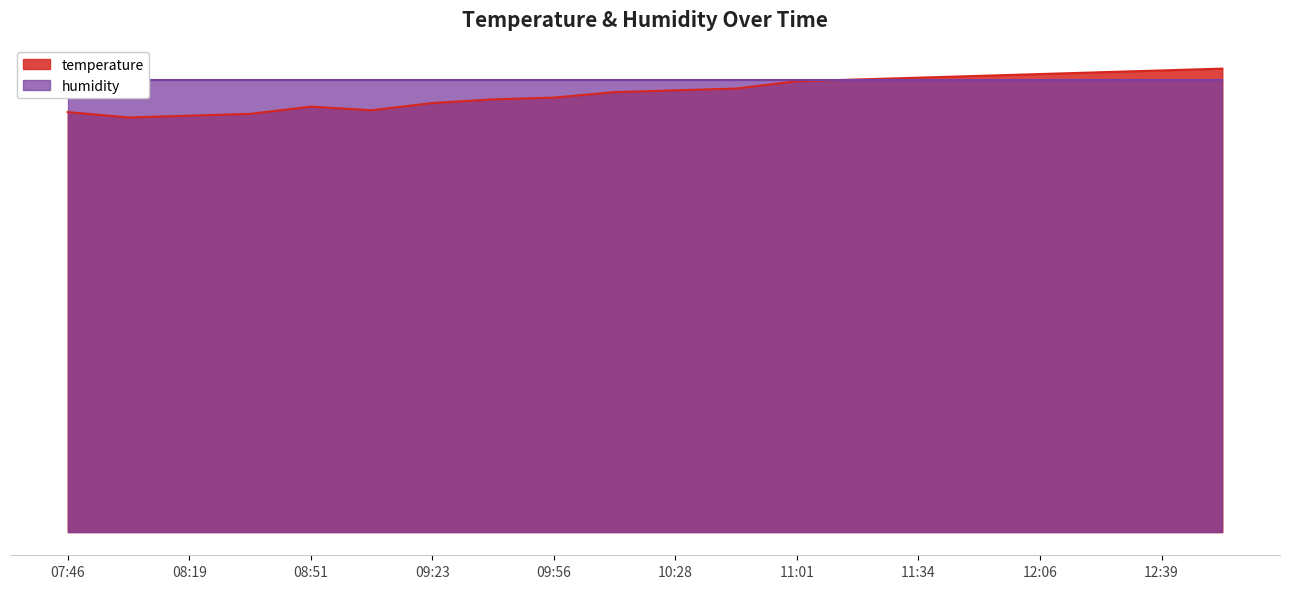

What is the value of the 6th point from the left?

23.3